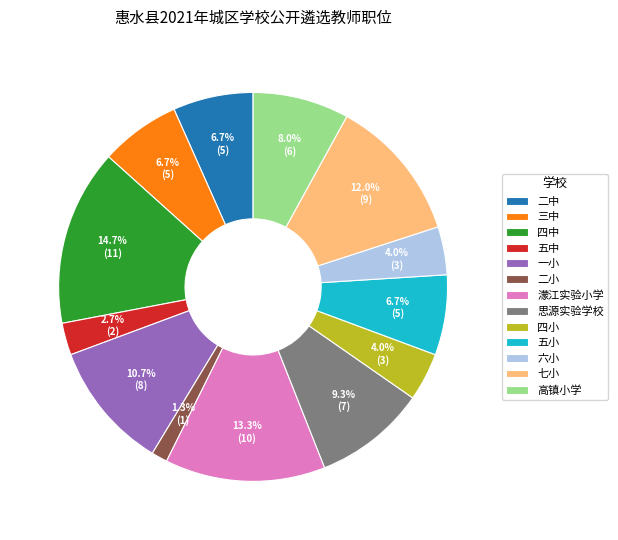

What is the smallest slice in the pie chart?

二小